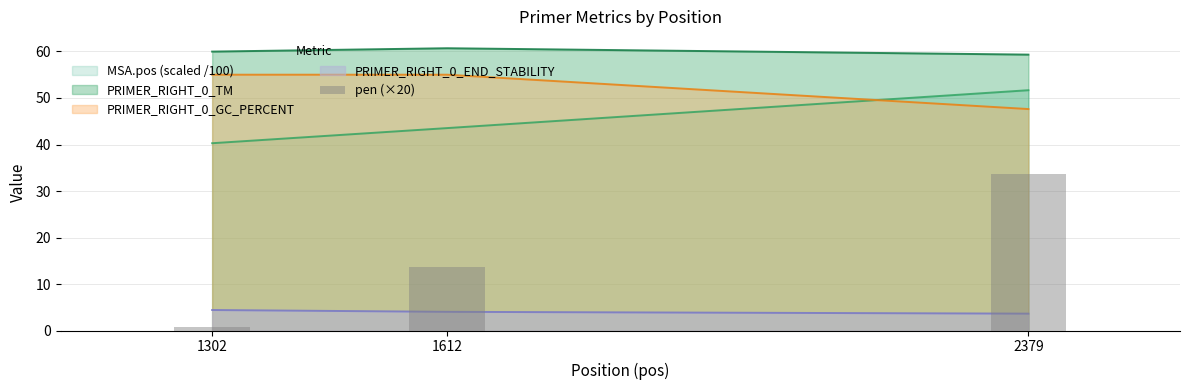

Reading right to left, list all the values displayed in this chart.

33.7	13.7	0.7